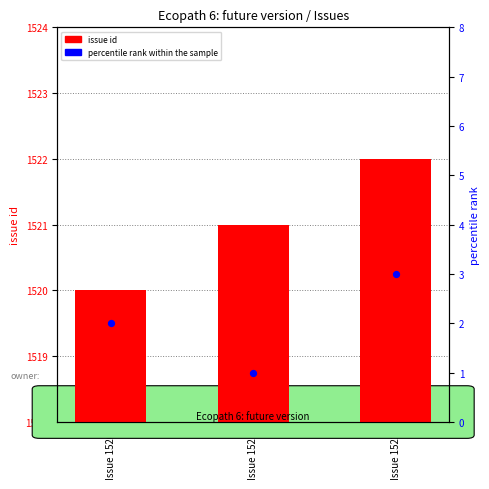

Is the value of percentile rank within the sample at Issue 1521 greater than the value of issue id at Issue 1520?

No